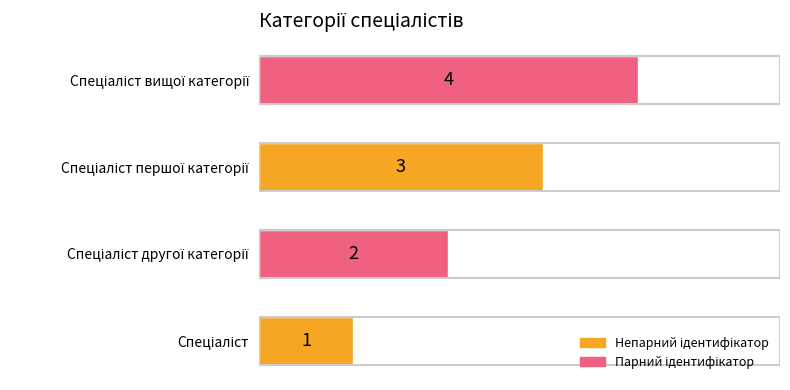

How many series are shown in this chart?

1